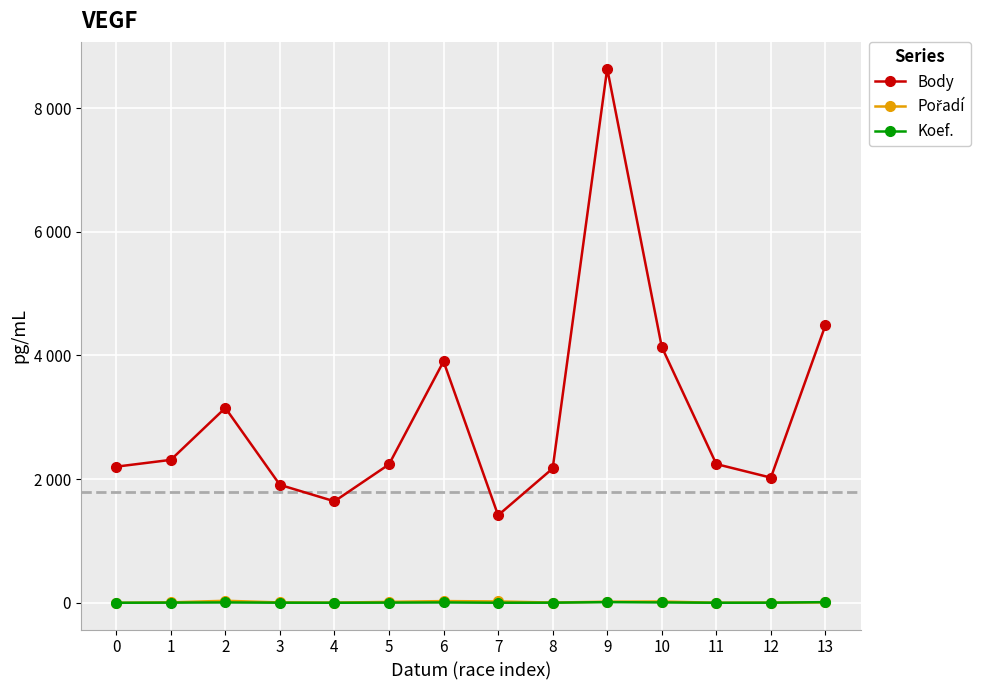

True or false: Koef. has more than 2 points higher than both neighbors.

True